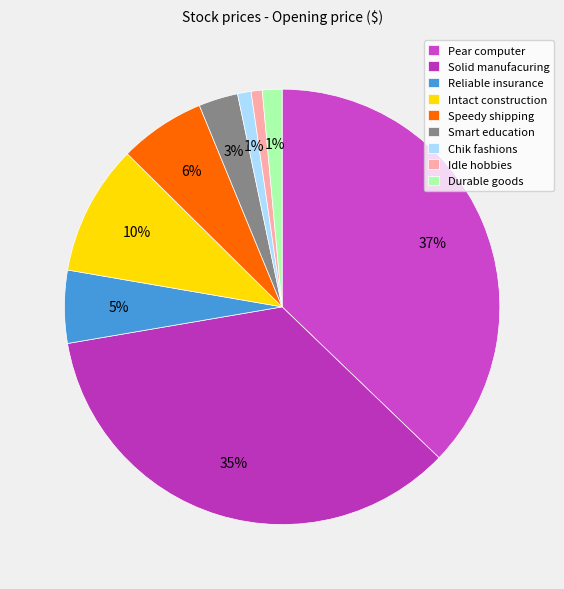

Between Speedy shipping and Chik fashions, which is larger?

Speedy shipping